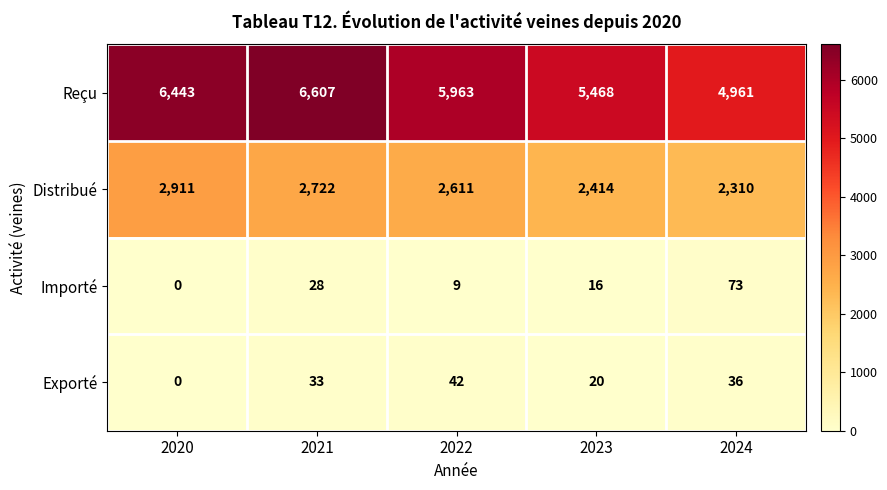

What is the difference between the Exporté values at 2022 and 2020?

42